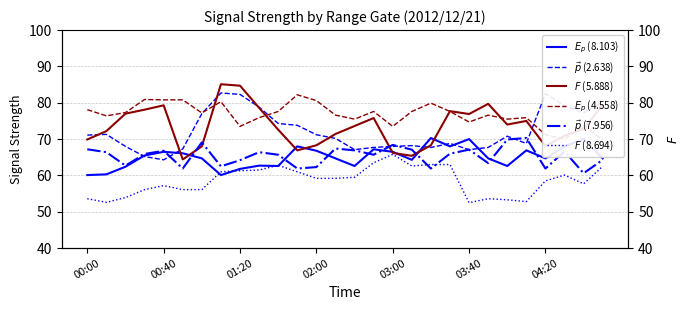

True or false: $E_p$ (8.103) has a value of 64.7 at 21.

True